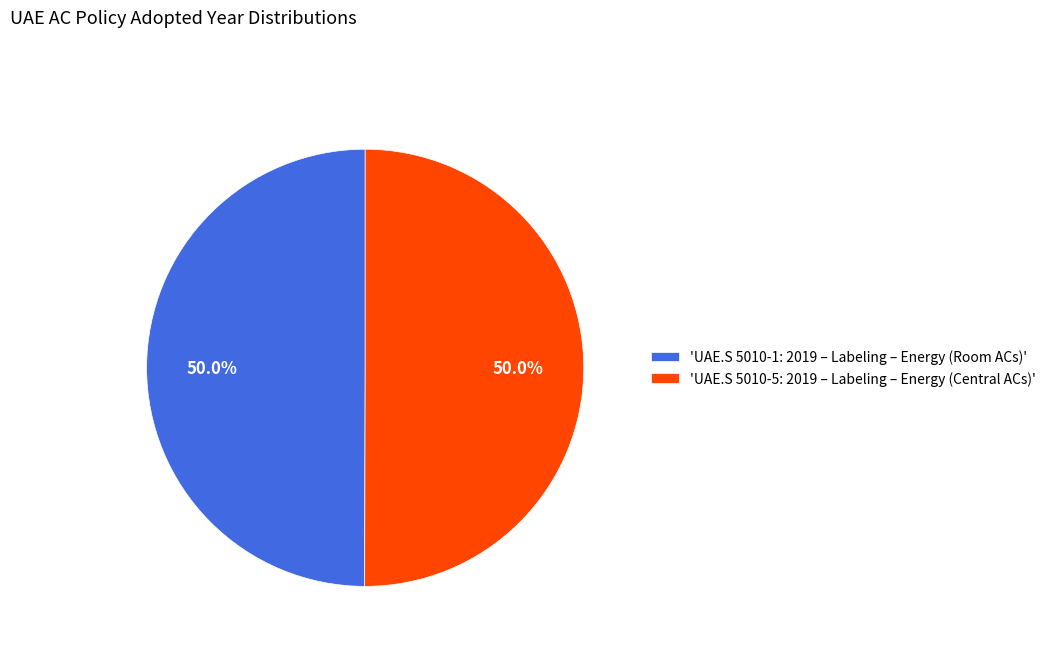

Combined, do 'UAE.S 5010-5: 2019 – Labeling – Energy (Central ACs)' and 'UAE.S 5010-1: 2019 – Labeling – Energy (Room ACs)' account for over 50%?

Yes